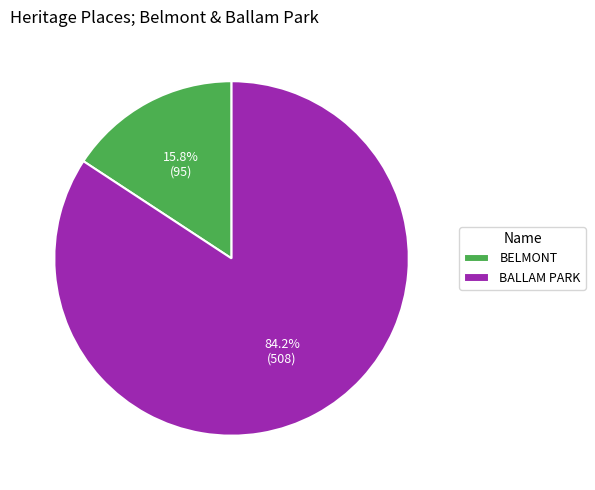

Count the number of slices in the pie.

2